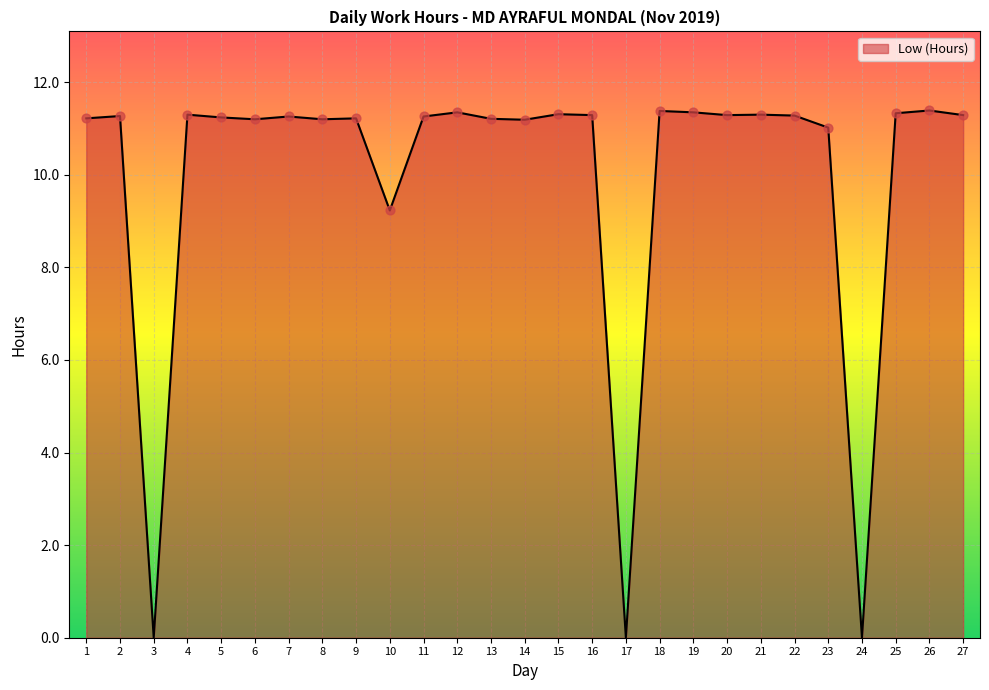

What is the change in value from 23 to 27?

+0.3